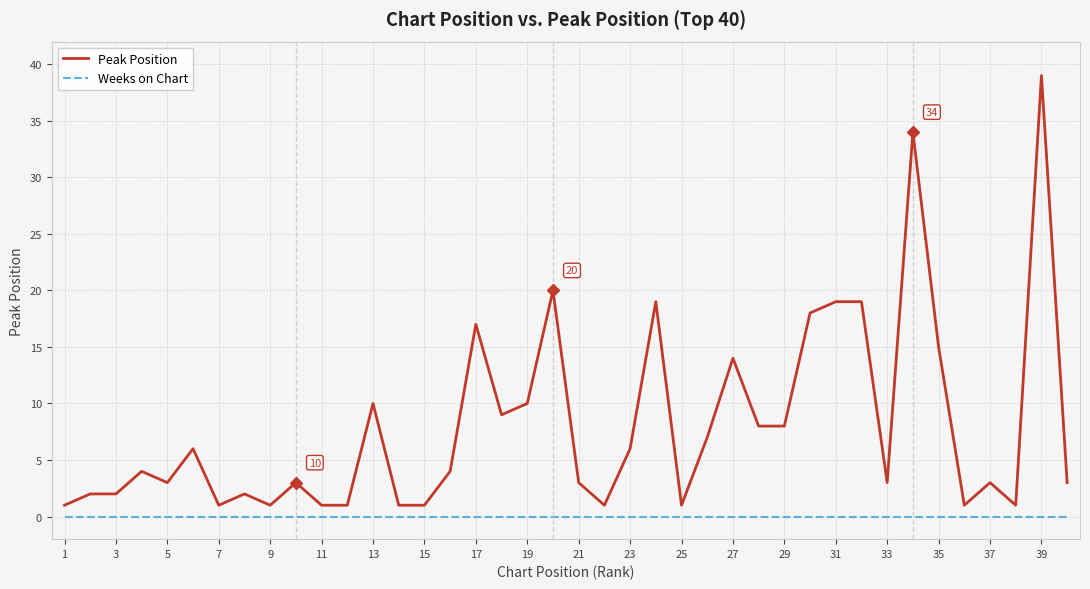

Which series has the widest spread of values?

Peak Position